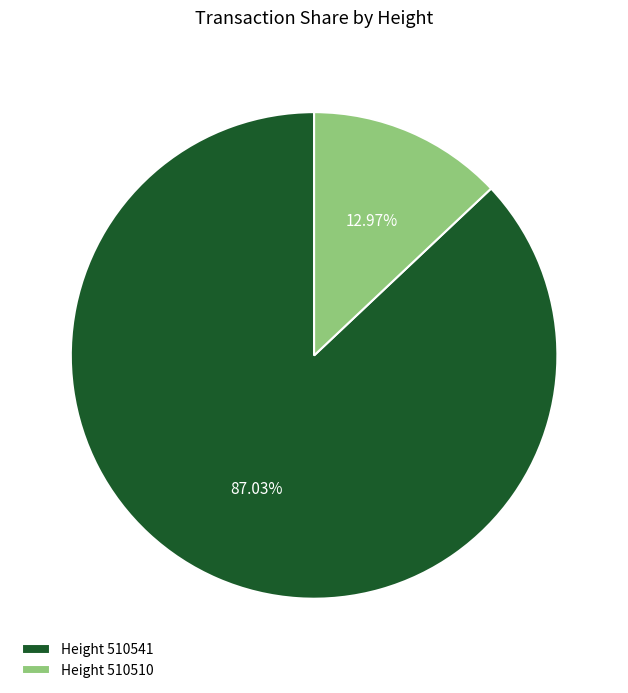

Approximately how many times larger is the value at Height 510541 compared to Height 510510?

6.7